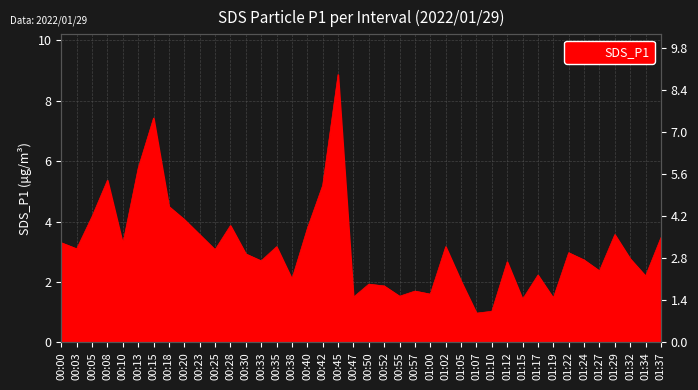

What position from the right is 01:07?

13